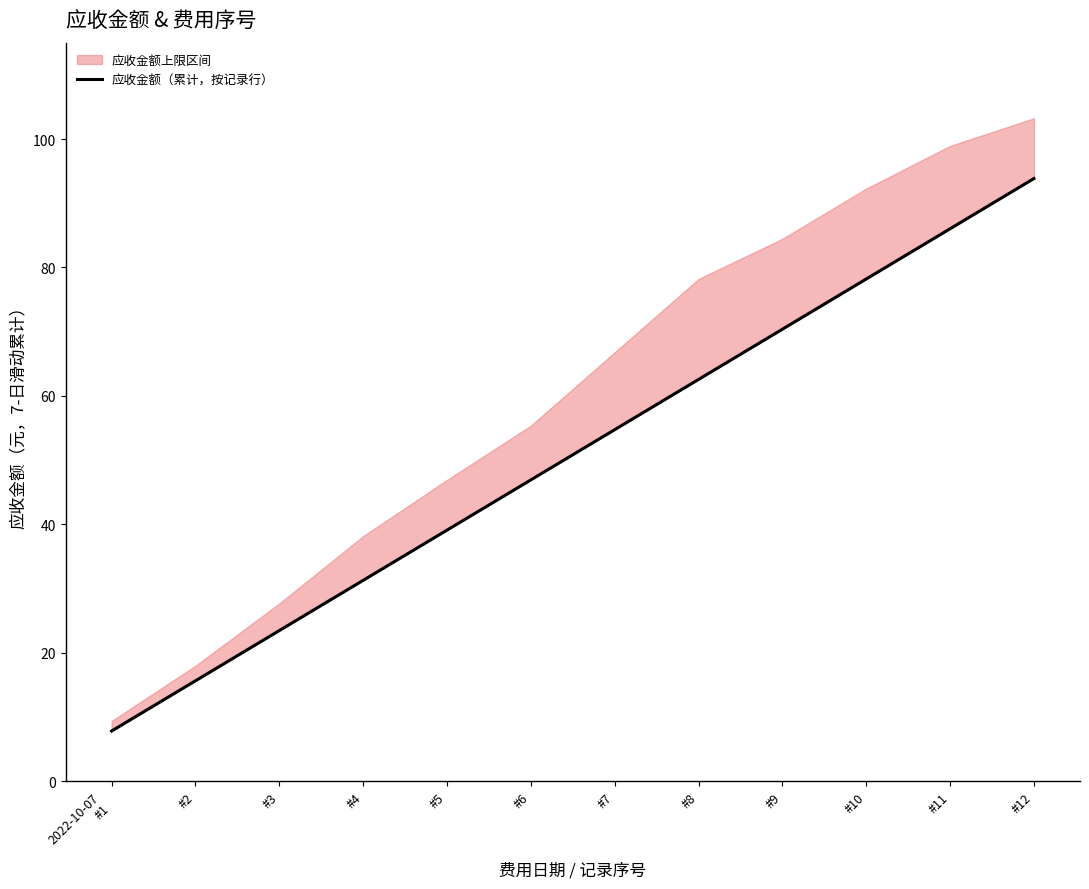

At which label is the value closest to 50?

#6